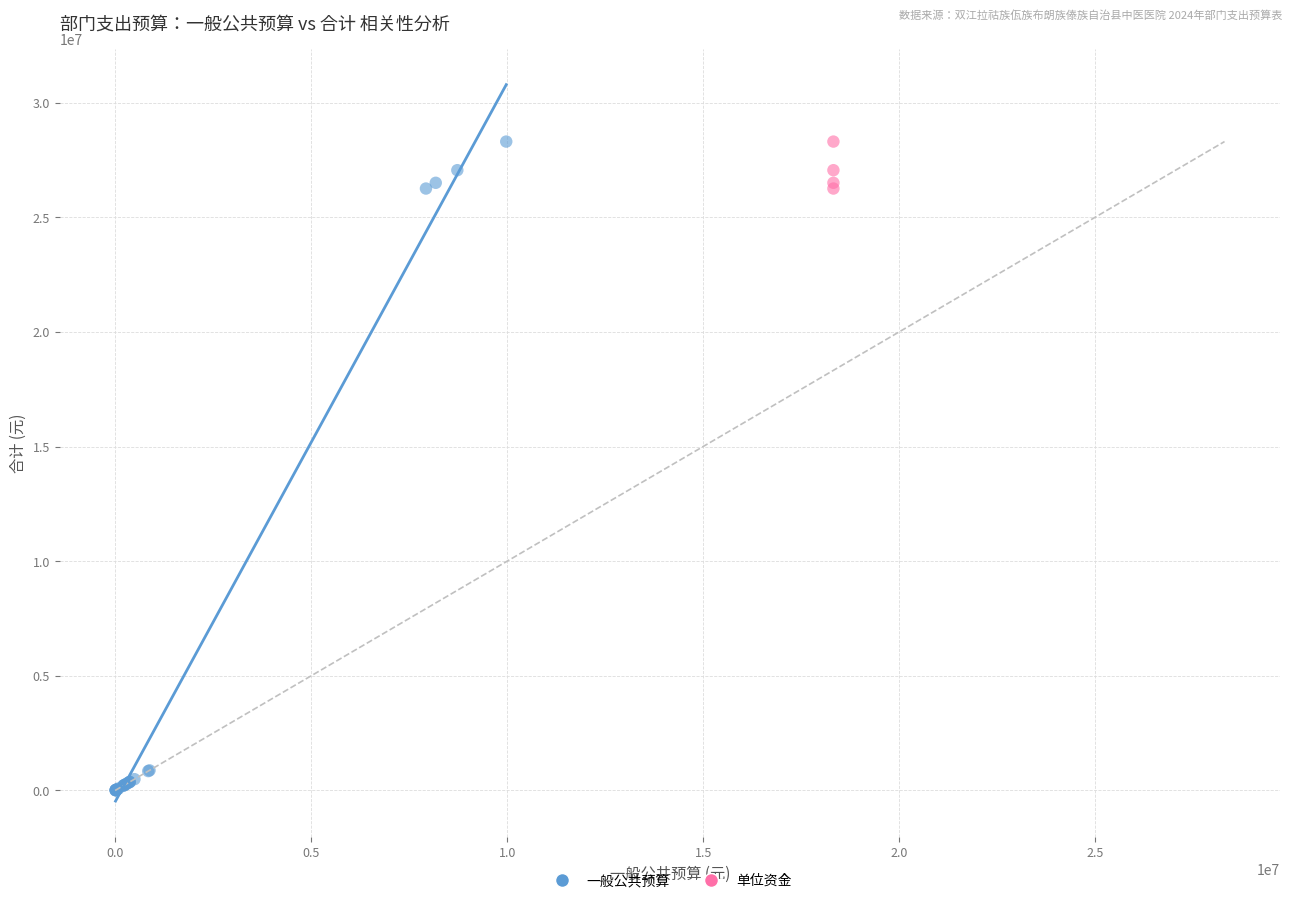

Which series has the widest spread of Y values?

一般公共预算